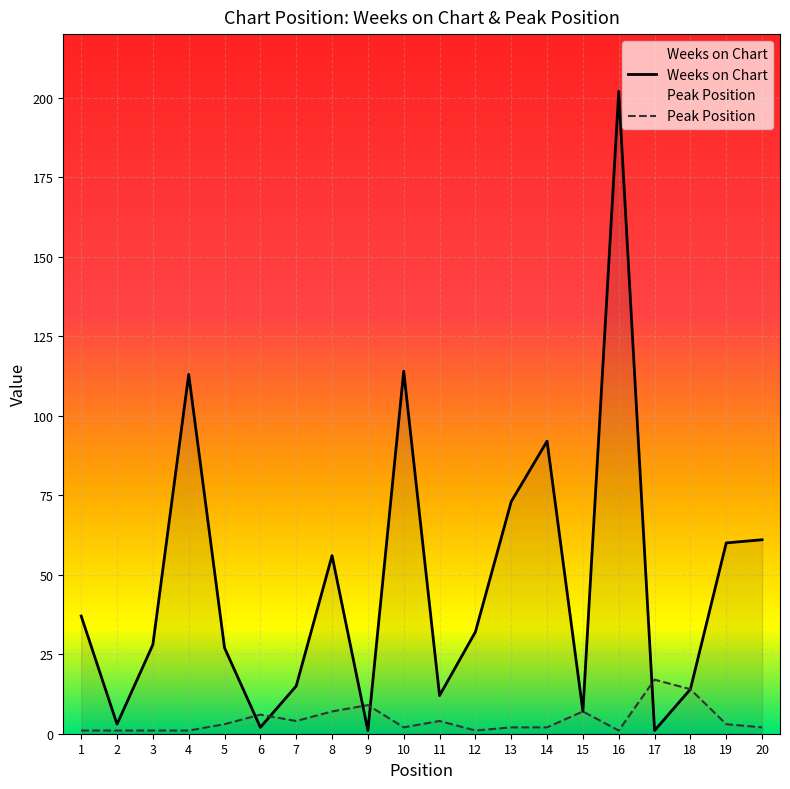

Reading left to right, extract all data points from this chart.

Weeks on Chart: 1=37	2=3	3=28	4=113	5=27	6=2	7=15	8=56	9=1	10=114	11=12	12=32	13=73	14=92	15=7	16=202	17=1	18=14	19=60	20=61
Peak Position: 1=1	2=1	3=1	4=1	5=3	6=6	7=4	8=7	9=9	10=2	11=4	12=1	13=2	14=2	15=7	16=1	17=17	18=14	19=3	20=2